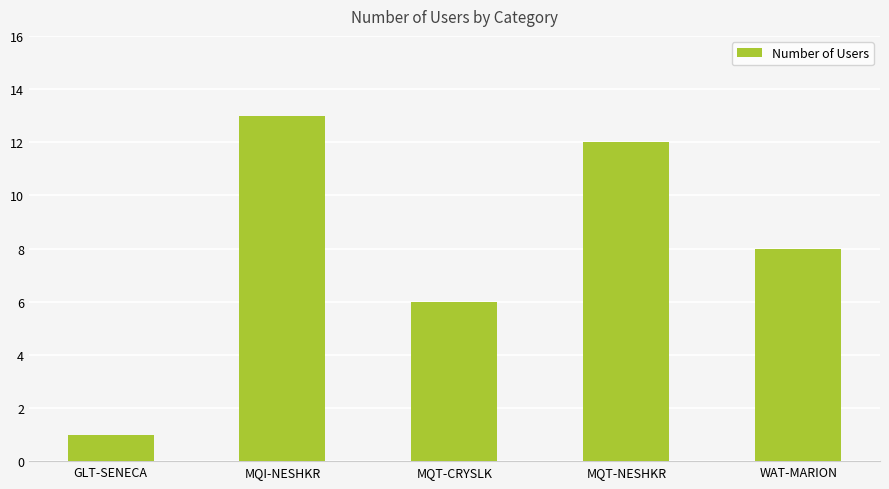

The value at MQT-NESHKR is 12. True or false?

True